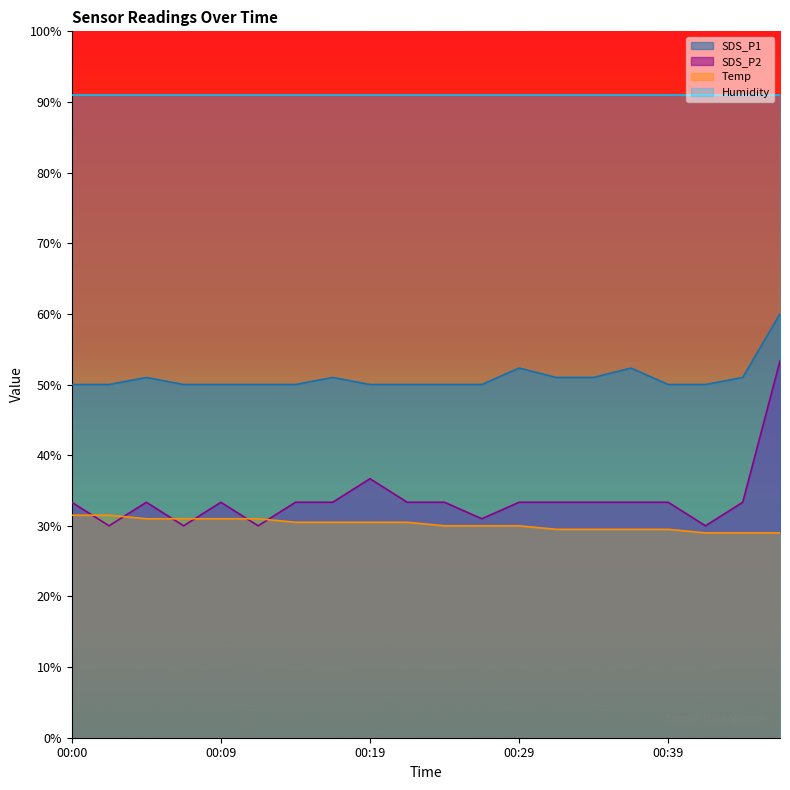

Which series has the largest range (max minus min)?

SDS_P2